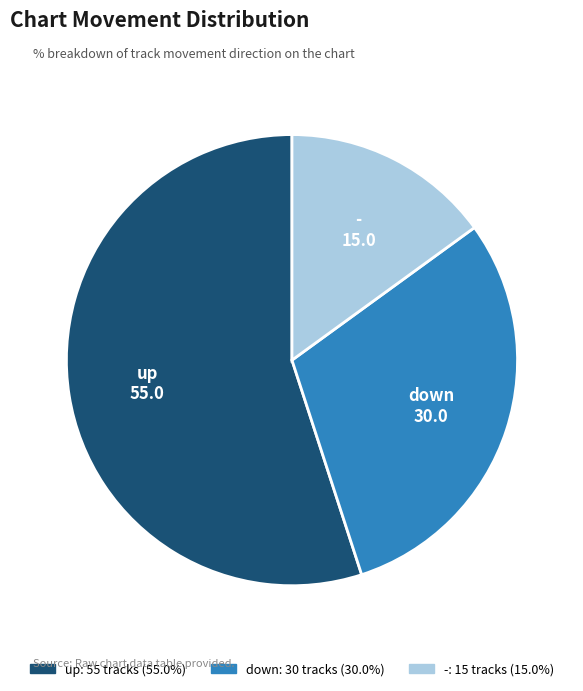

Combined, do - and up account for over 50%?

Yes